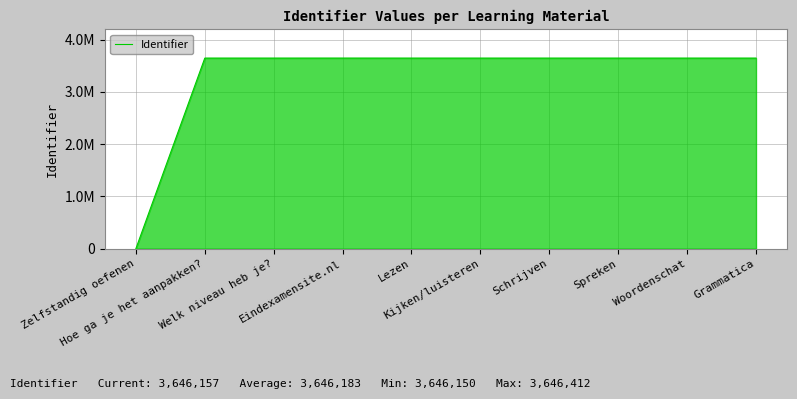

Is this an area chart (filled region under the line)?

Yes